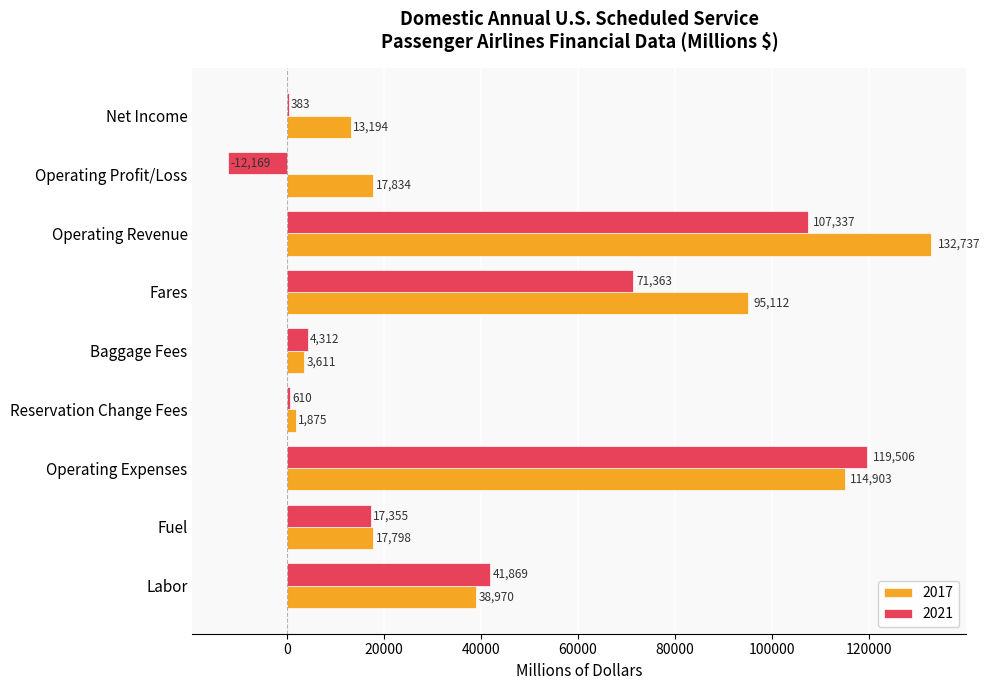

What is the average value of the 2017 series?

48448.1